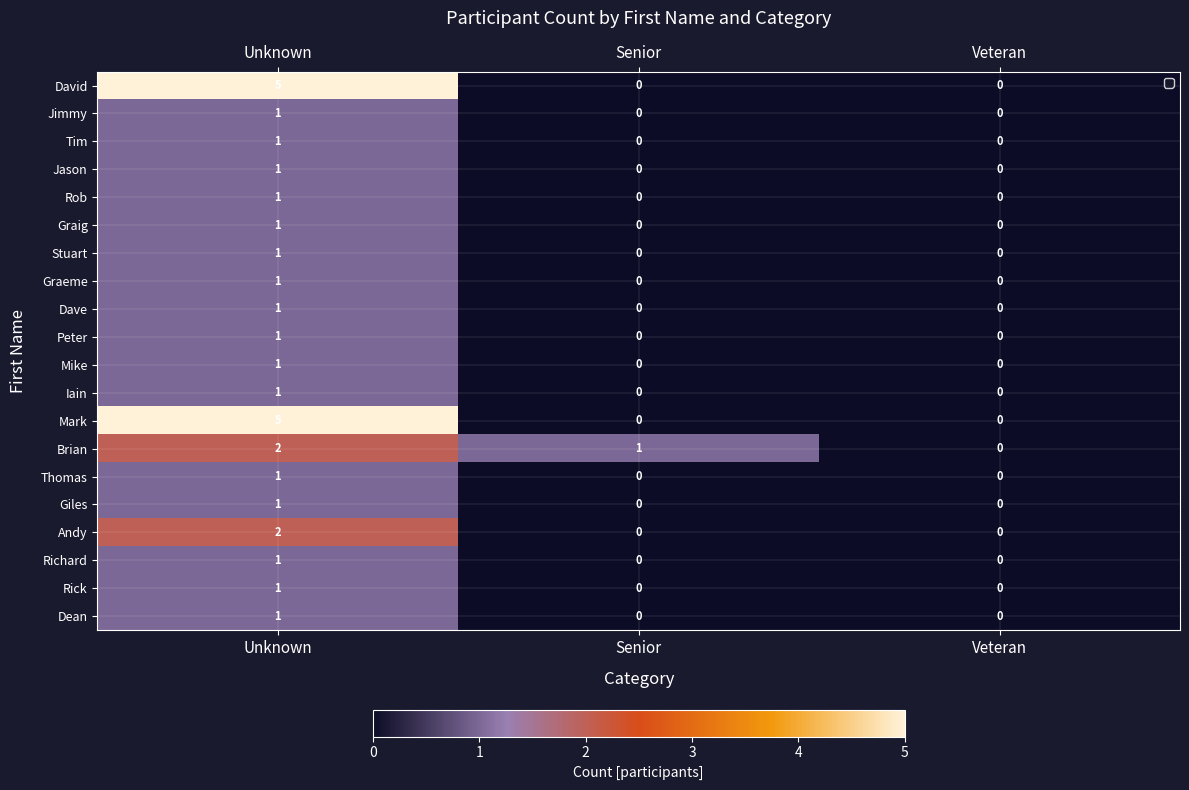

At which category is the sum across all series the highest?

Unknown